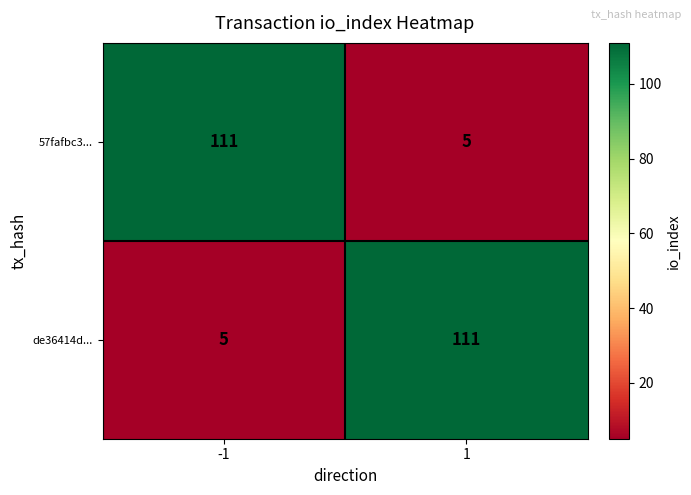

Rank the series at -1 from highest to lowest value.

57fafbc3..., de36414d...